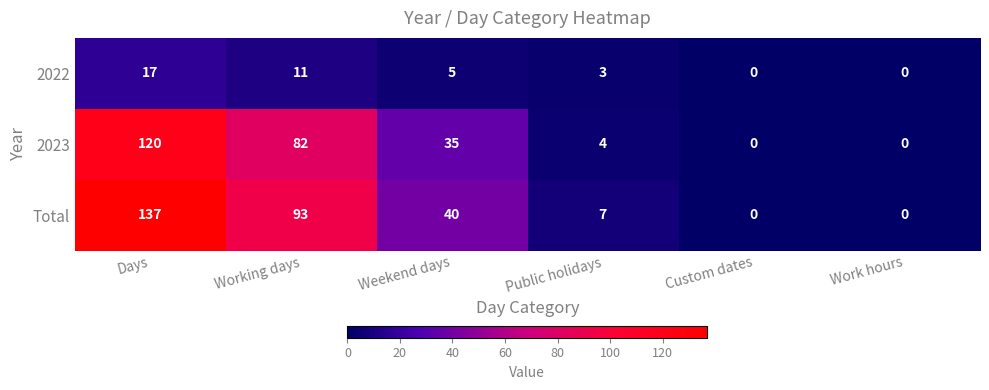

Which label corresponds to the largest value in the chart?

Days